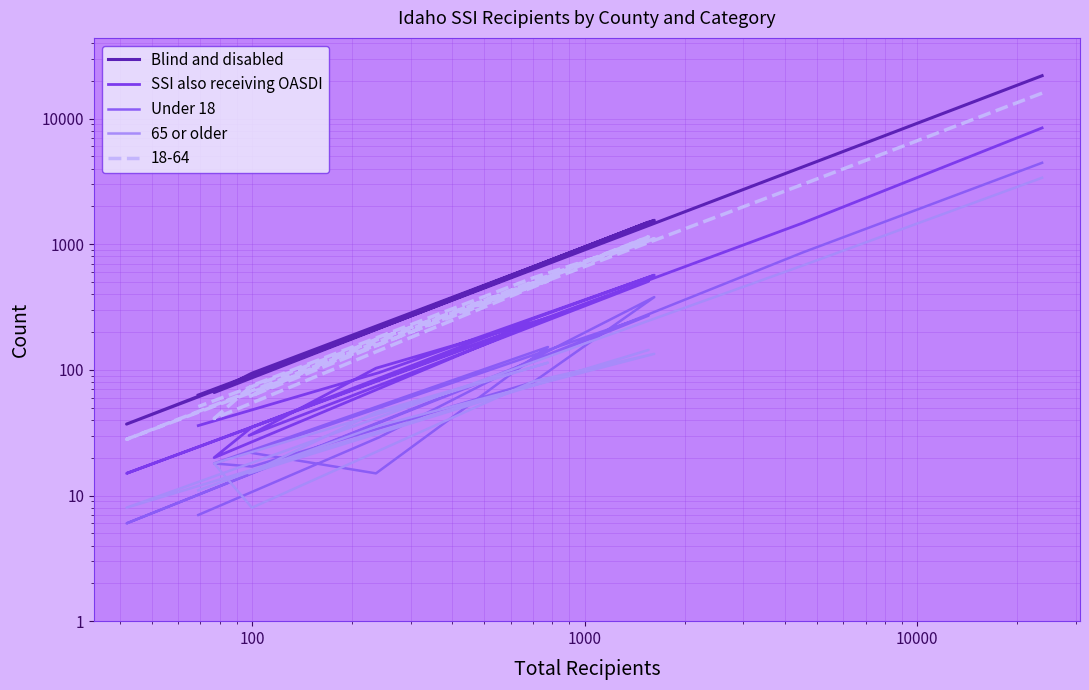

What is the difference between the highest and lowest values at 1000?

1352